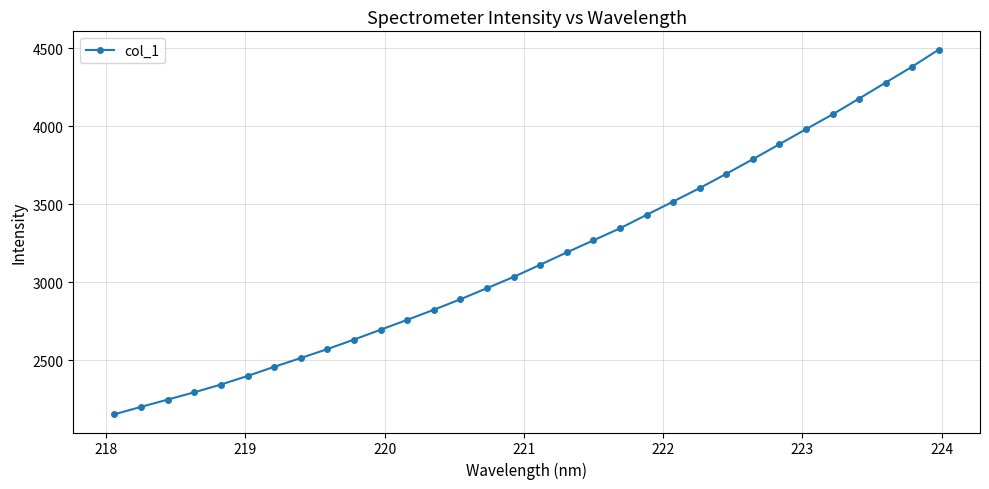

What is the average value?

3162.7